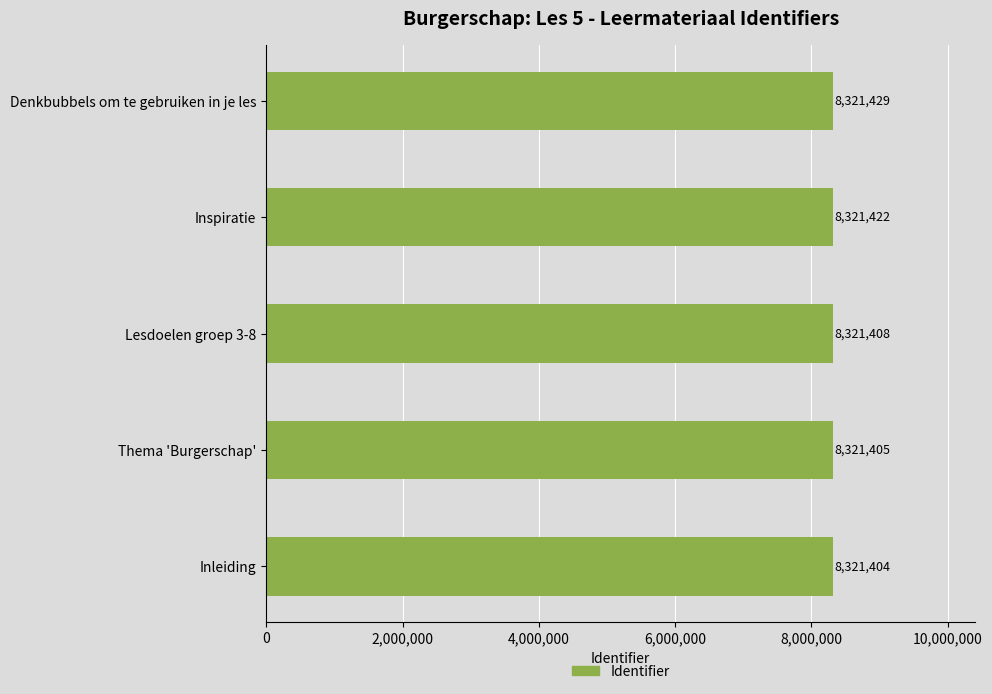

List the labels in order of value, smallest first.

Inleiding, Thema 'Burgerschap', Lesdoelen groep 3-8, Inspiratie, Denkbubbels om te gebruiken in je les